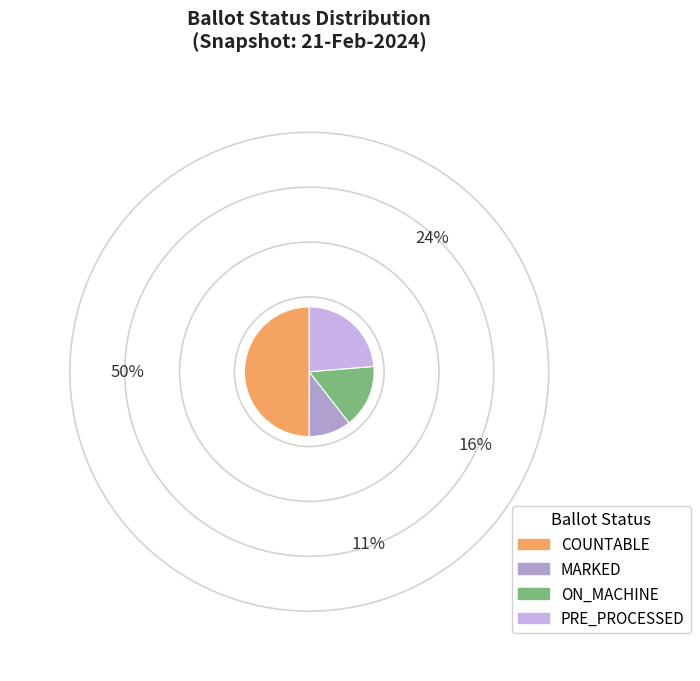

What is the largest slice in the pie chart?

COUNTABLE